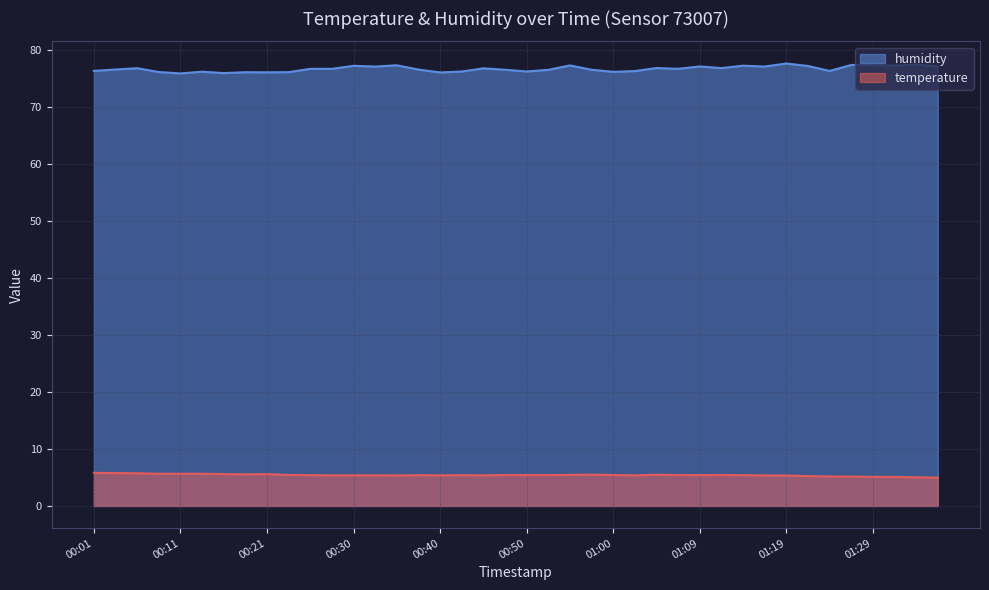

How many interior local peaks does the temperature series have?

7